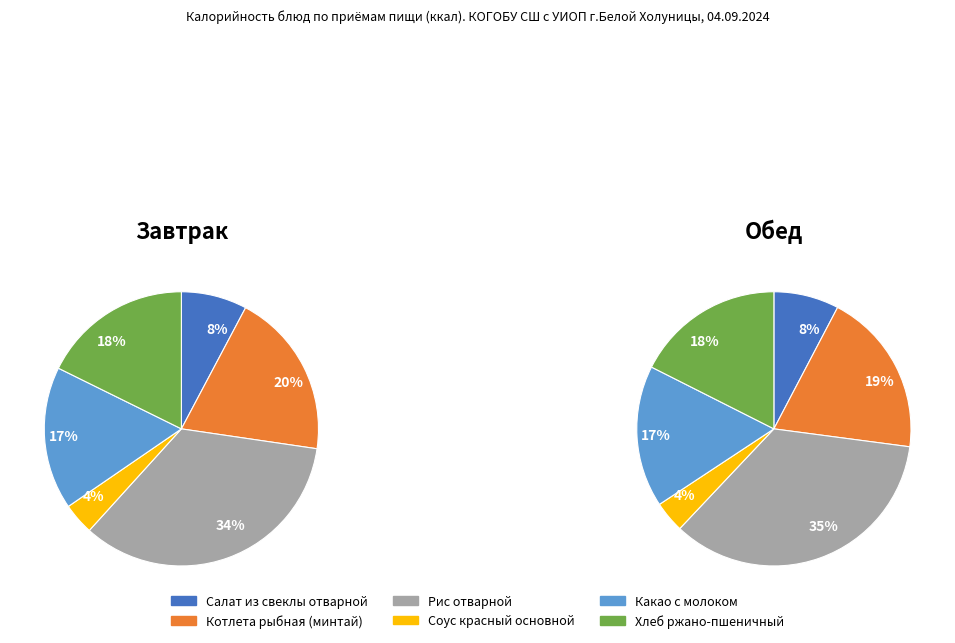

Does Какао с молоком represent more than half of the total?

No